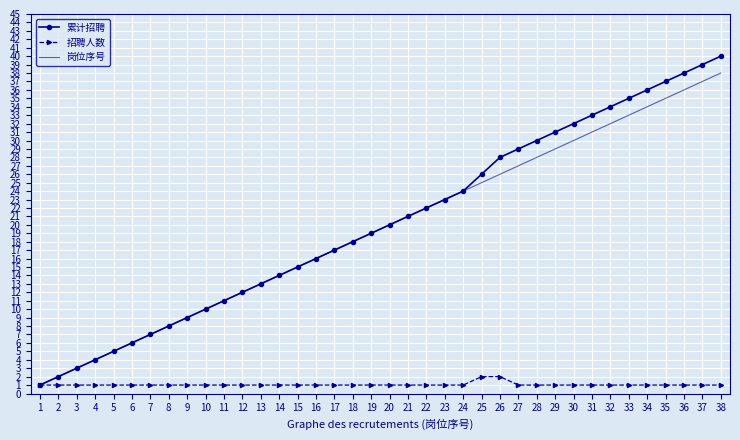

How many categories are shown in the chart?

38